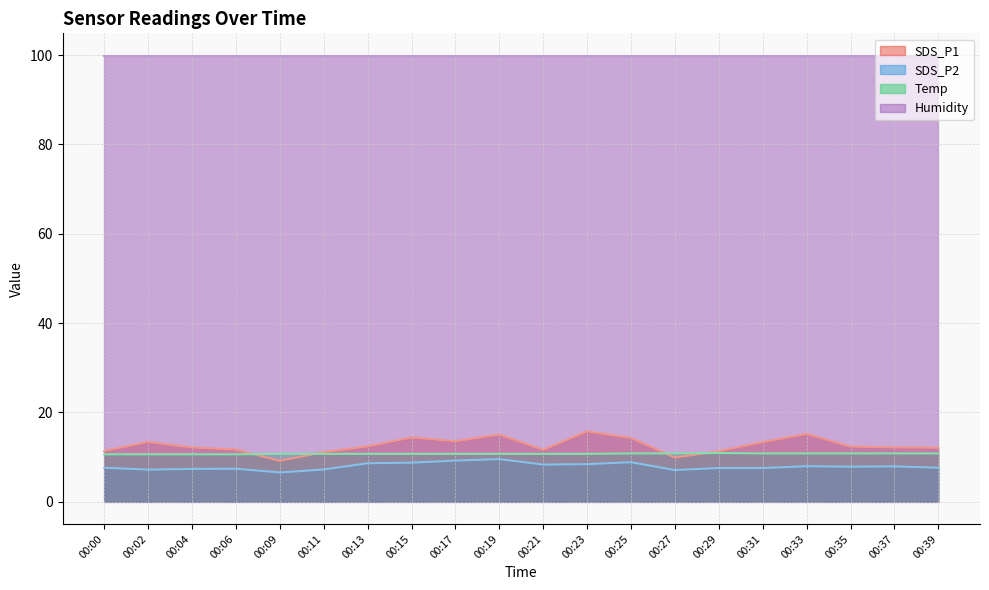

What is the difference between the maximum and minimum values in the SDS_P2 series?

3.0